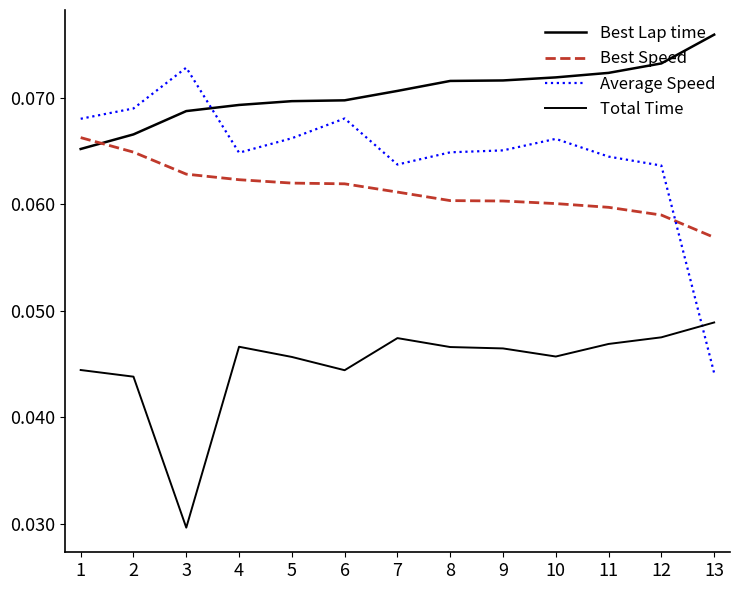

Which has a higher value, 6 or 13?

13